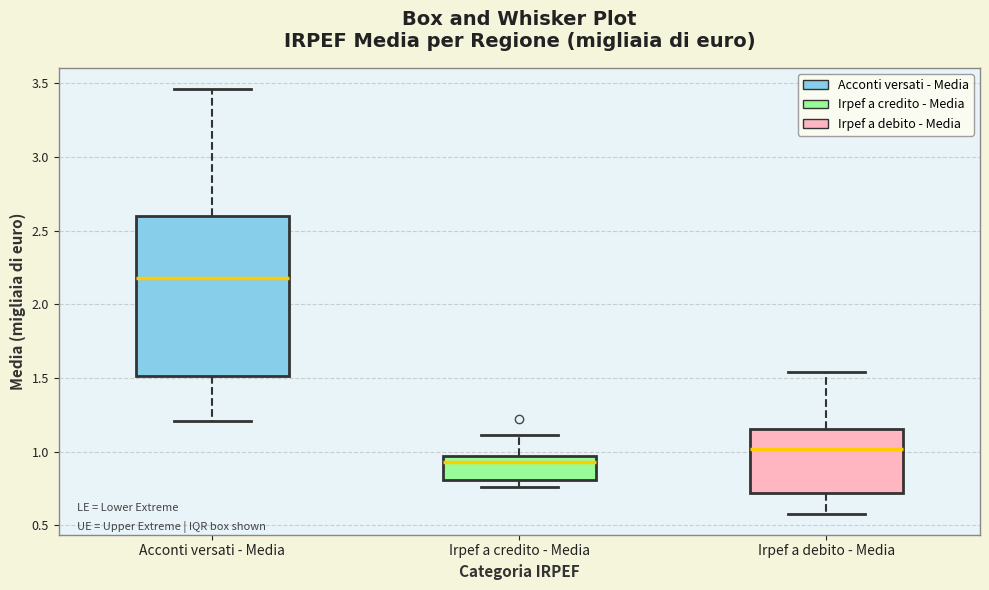

Reading left to right, read every box against the y-axis: the position of its median line, the range the box covers, and the ends of its whiskers. The values are not printed on the chart, so give them approximately, as read against the axis.

Acconti versati - Media: median 2.20, box 1.50 to 2.60, whiskers 1.20 to 3.45
Irpef a credito - Media: median 0.95 (just below the box's upper edge), box 0.80 to 0.95, whiskers 0.75 to 1.10
Irpef a debito - Media: median 1.00, box 0.70 to 1.15, whiskers 0.60 to 1.55